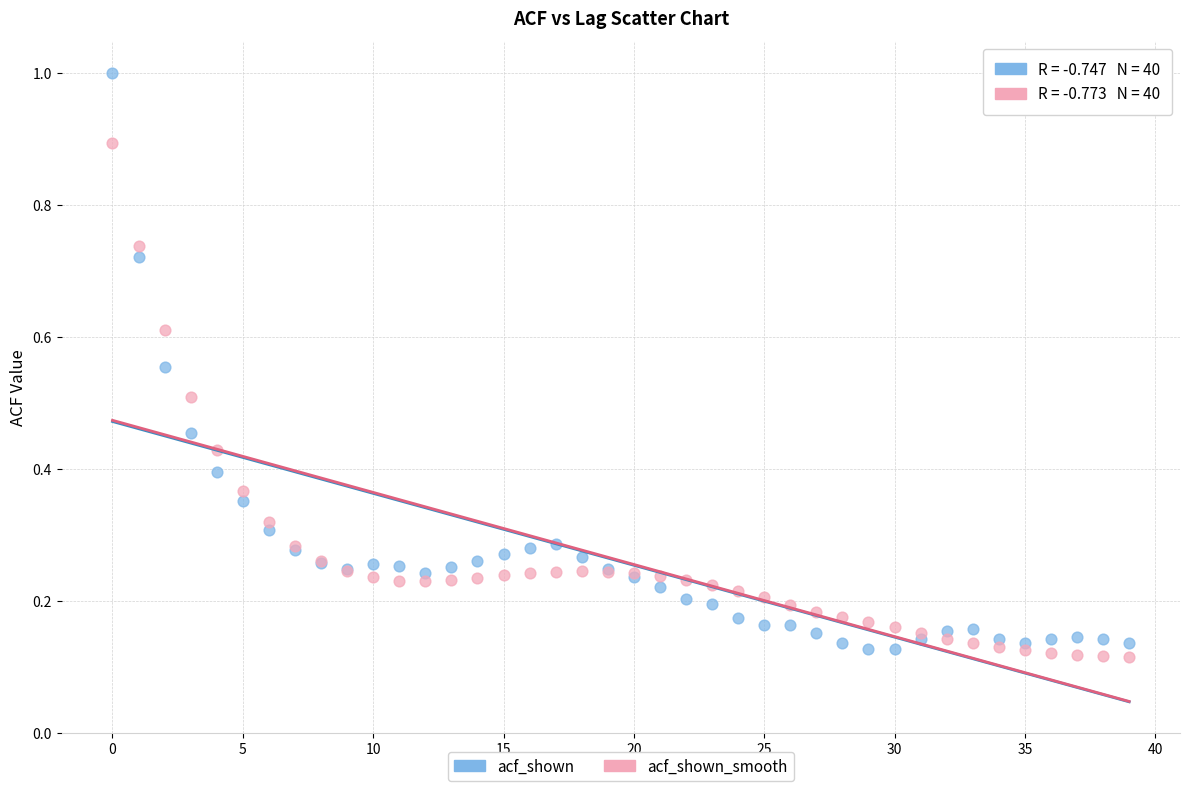

Which series has the largest Y range (max minus min)?

acf_shown